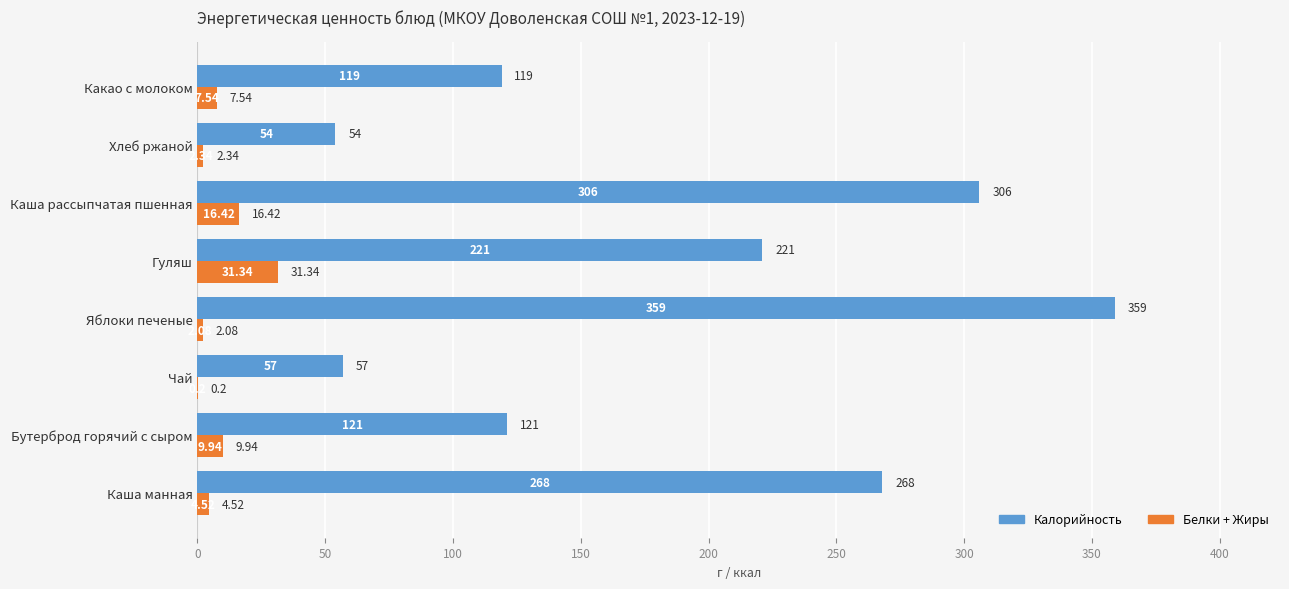

Is the value of Белки + Жиры at Какао с молоком greater than the value of Калорийность at Какао с молоком?

No